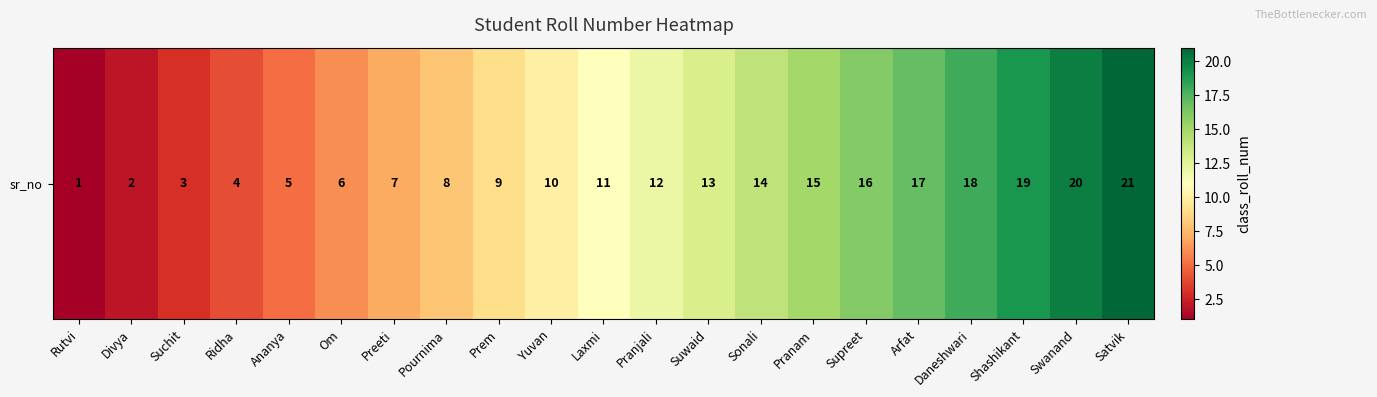

What is the sum of the values at Divya and Pranam?

17